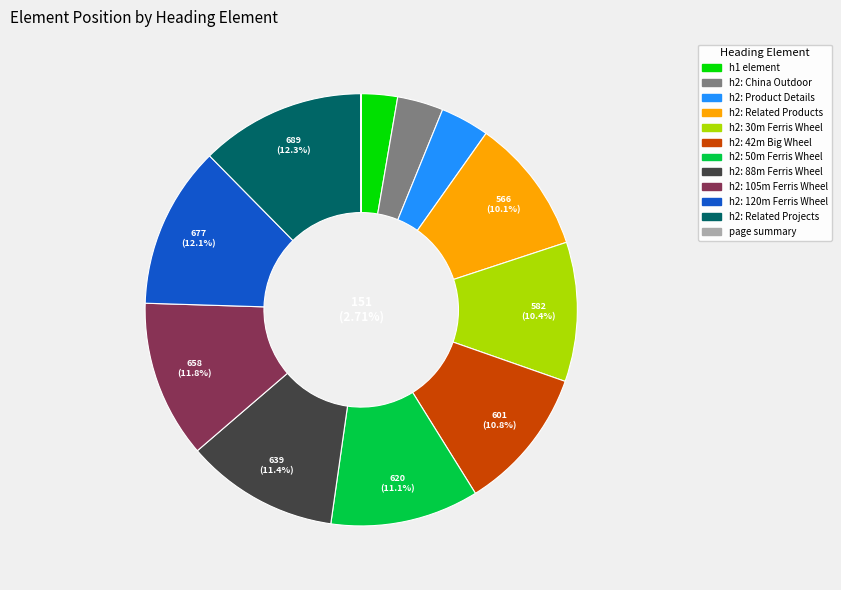

Which slice is the smallest?

page summary